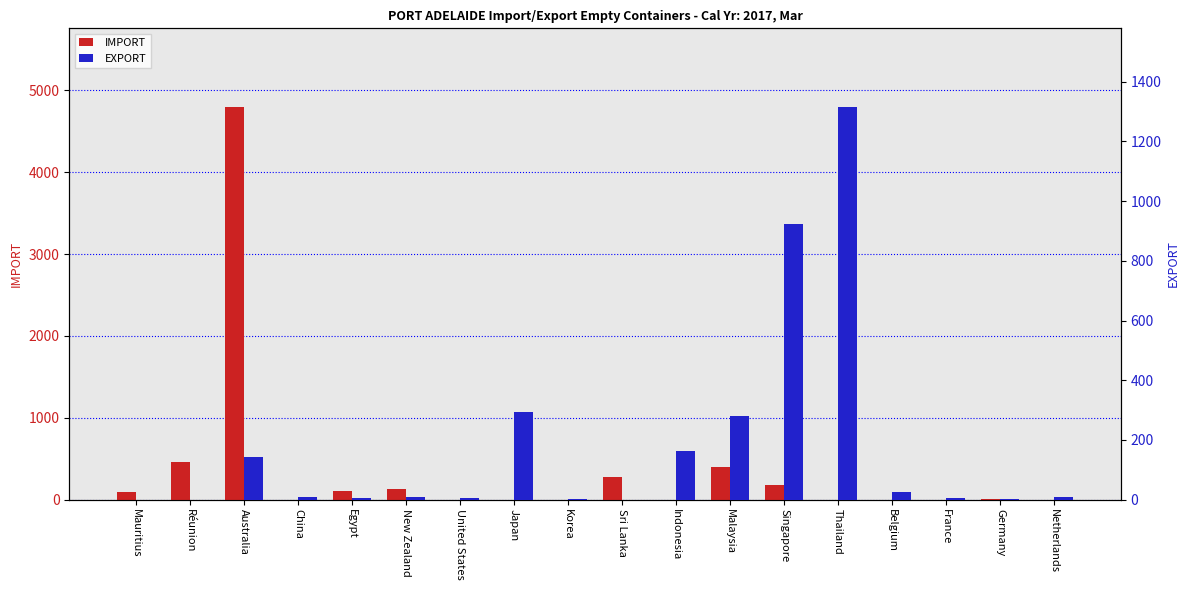

What is the value of the IMPORT bar at the 12th from the left?

399